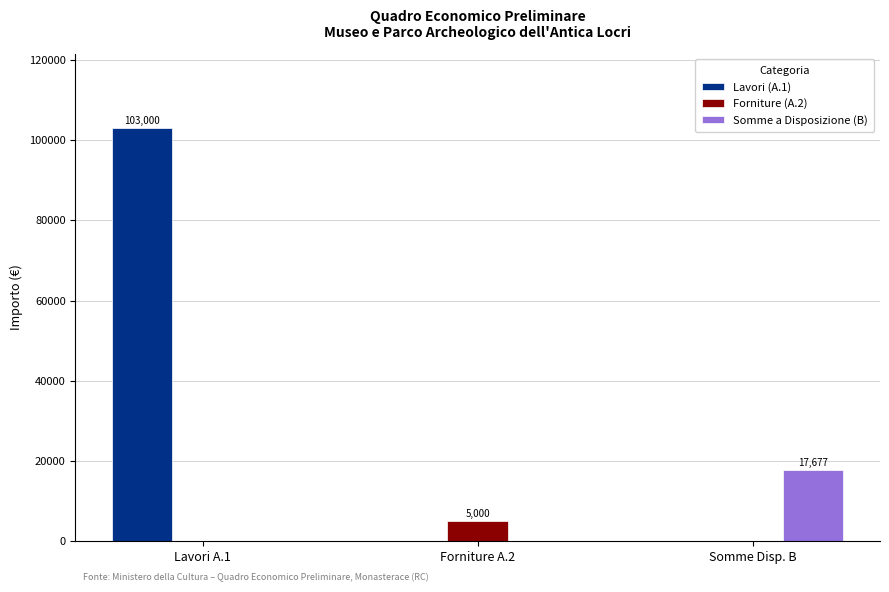

Which series has the largest total across all categories?

Lavori (A.1)